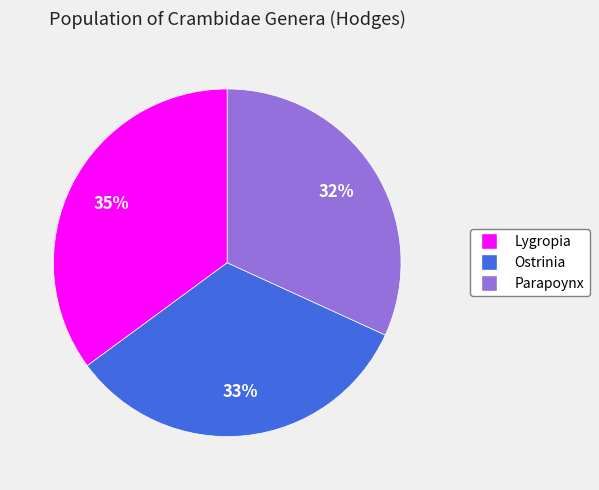

Which category has the smallest portion of the pie?

Parapoynx